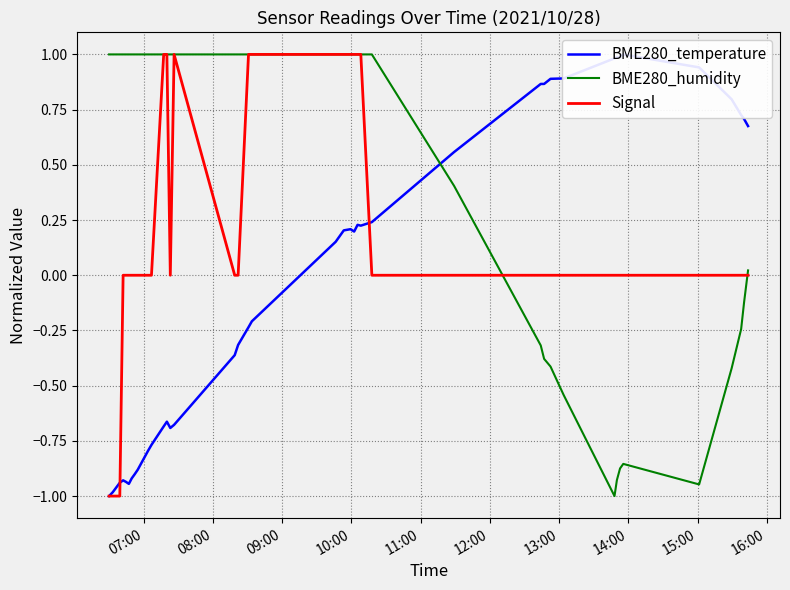

What is the minimum value for Signal?

-1.0